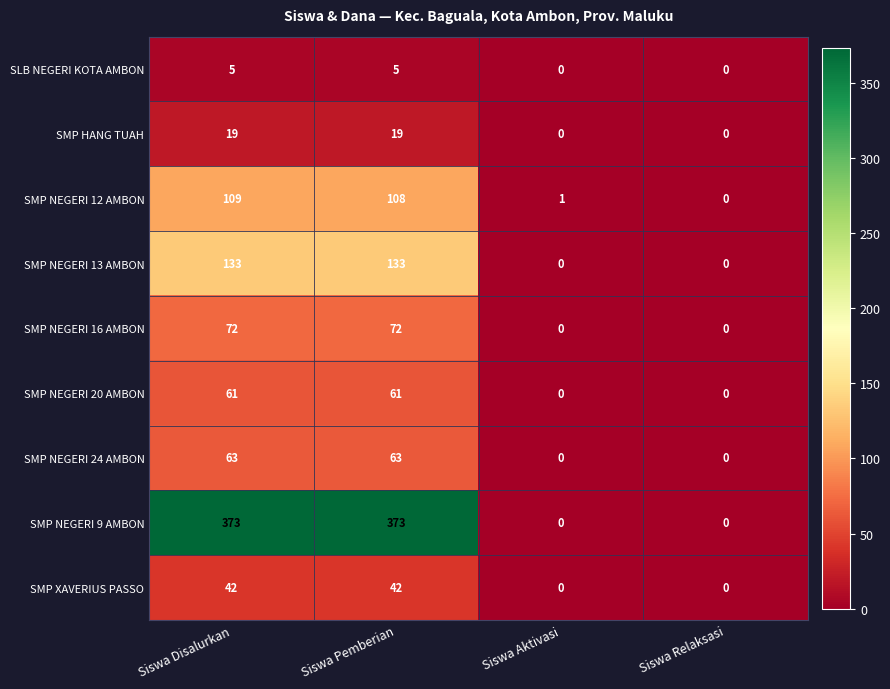

What is the difference between the second highest and second lowest values in the SMP NEGERI 16 AMBON series?

72